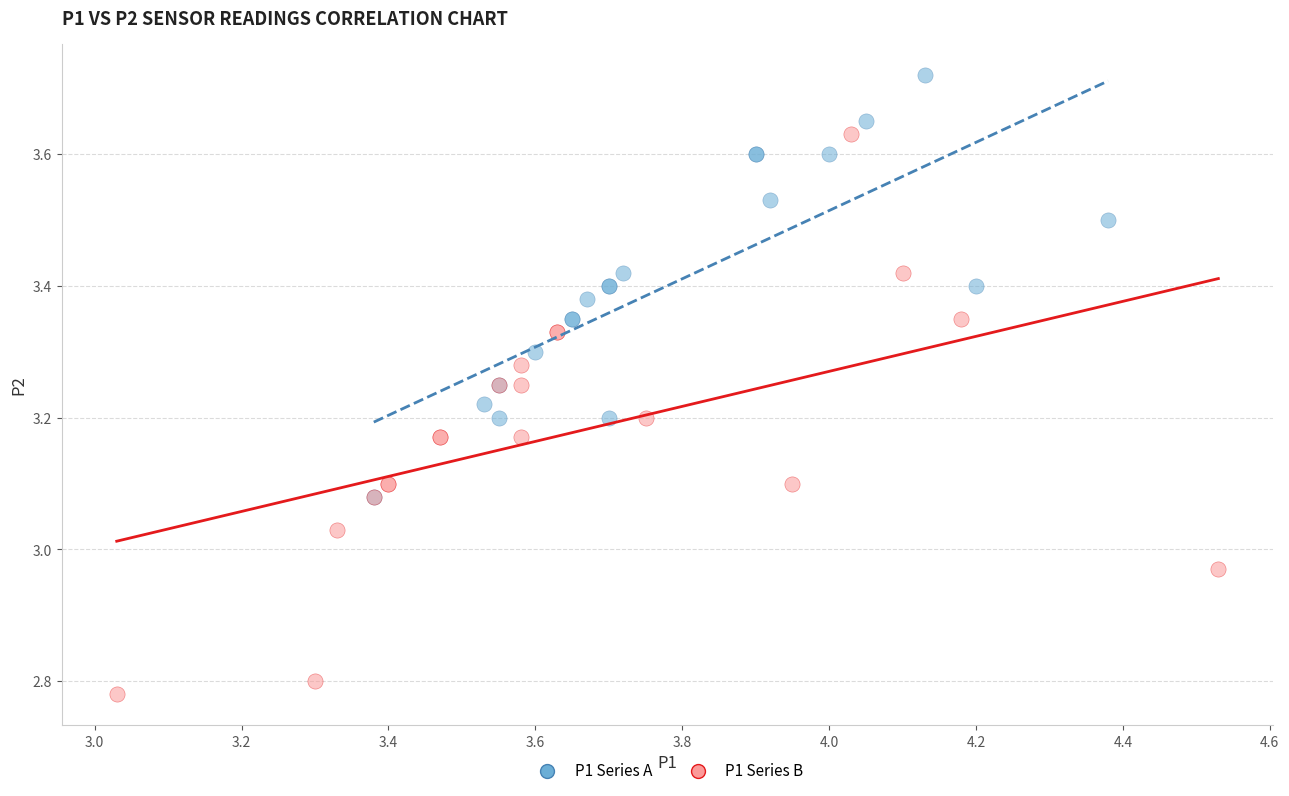

Which series reaches the minimum Y coordinate?

P1 Series B